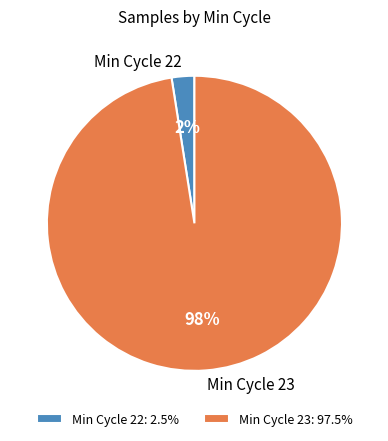

Between Min Cycle 23 and Min Cycle 22, which is larger?

Min Cycle 23